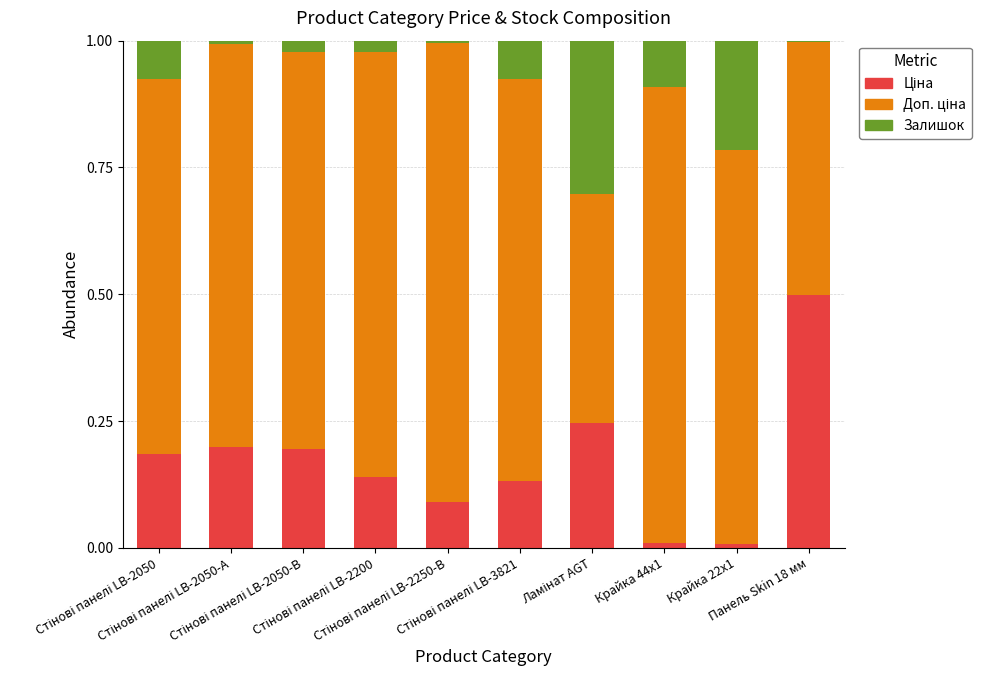

List the labels in order of Залишок value, largest first.

Ламінат AGT, Крайка 22x1, Крайка 44x1, Стінові панелі LB-2050, Стінові панелі LB-3821, Стінові панелі LB-2050-В, Стінові панелі LB-2200, Стінові панелі LB-2050-А, Стінові панелі LB-2250-В, Панель Skin 18 мм